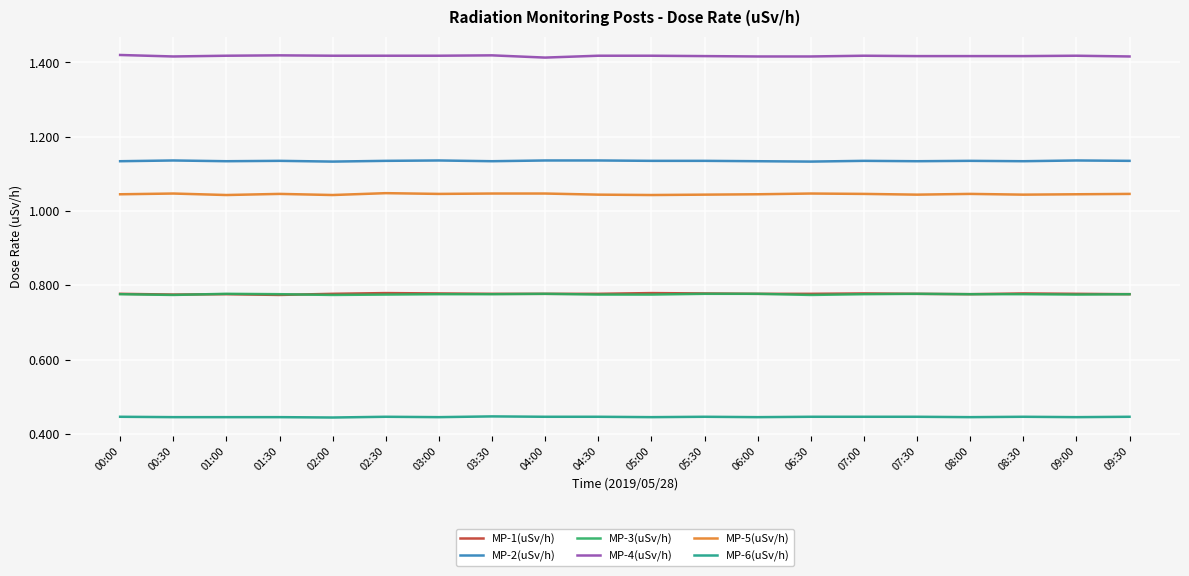

True or false: MP-5(uSv/h) has a value of 0.5 at 06:00.

False